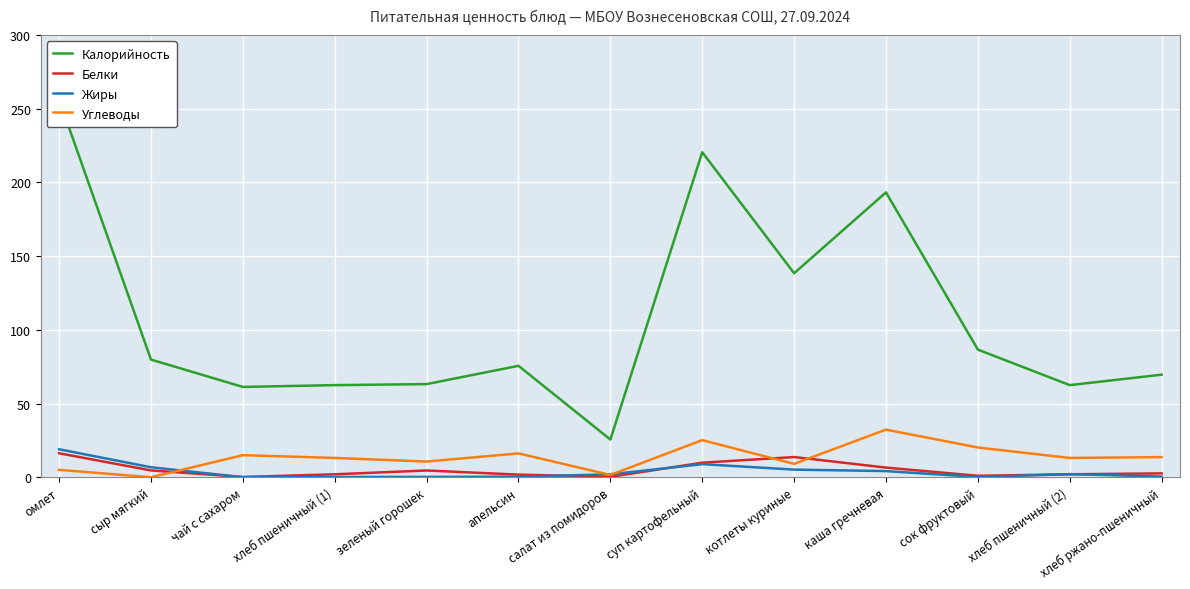

Reading left to right, list all the values displayed in this chart.

Калорийность: омлет=256.2	сыр мягкий=79.8	чай с сахаром=61.3	хлеб пшеничный (1)=62.5	зеленый горошек=63.2	апельсин=75.6	салат из помидоров=25.6	суп картофельный=220.5	котлеты куриные=138.4	каша гречневая=193.3	сок фруктовый=86.6	хлеб пшеничный (2)=62.5	хлеб ржано-пшеничный=69.6
Белки: омлет=16.3	сыр мягкий=4.6	чай с сахаром=0.2	хлеб пшеничный (1)=2.0	зеленый горошек=4.6	апельсин=1.8	салат из помидоров=0.3	суп картофельный=9.9	котлеты куриные=13.7	каша гречневая=6.6	сок фруктовый=1.0	хлеб пшеничный (2)=2.0	хлеб ржано-пшеничный=2.6
Жиры: омлет=19.0	сыр мягкий=6.8	чай с сахаром=0.1	хлеб пшеничный (1)=0.2	зеленый горошек=0.2	апельсин=0.4	салат из помидоров=2.0	суп картофельный=8.9	котлеты куриные=5.2	каша гречневая=4.2	сок фруктовый=0.2	хлеб пшеничный (2)=2.1	хлеб ржано-пшеничный=0.5
Углеводы: омлет=5.0	сыр мягкий=0.0	чай с сахаром=15.0	хлеб пшеничный (1)=13.1	зеленый горошек=10.7	апельсин=16.2	салат из помидоров=1.6	суп картофельный=25.2	котлеты куриные=9.1	каша гречневая=32.3	сок фруктовый=20.2	хлеб пшеничный (2)=13.1	хлеб ржано-пшеничный=13.7